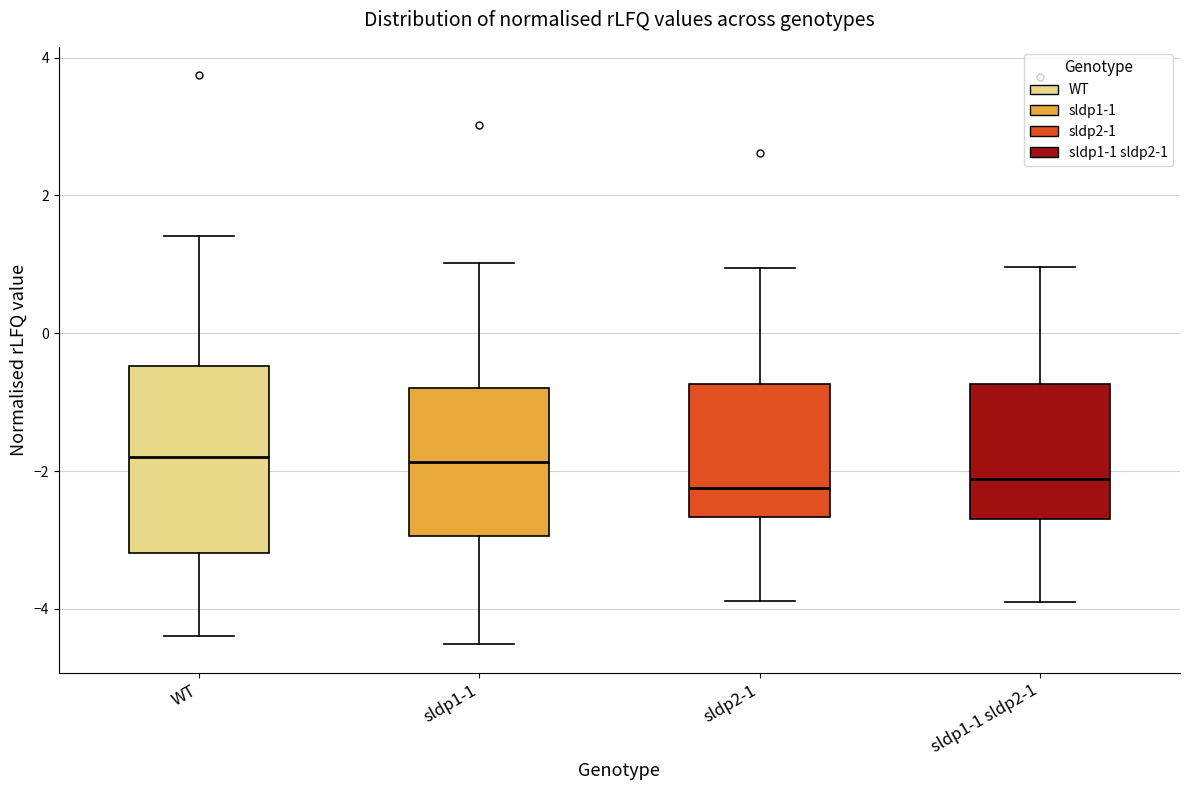

Which box is the tallest, from its lower edge to its upper edge?

WT